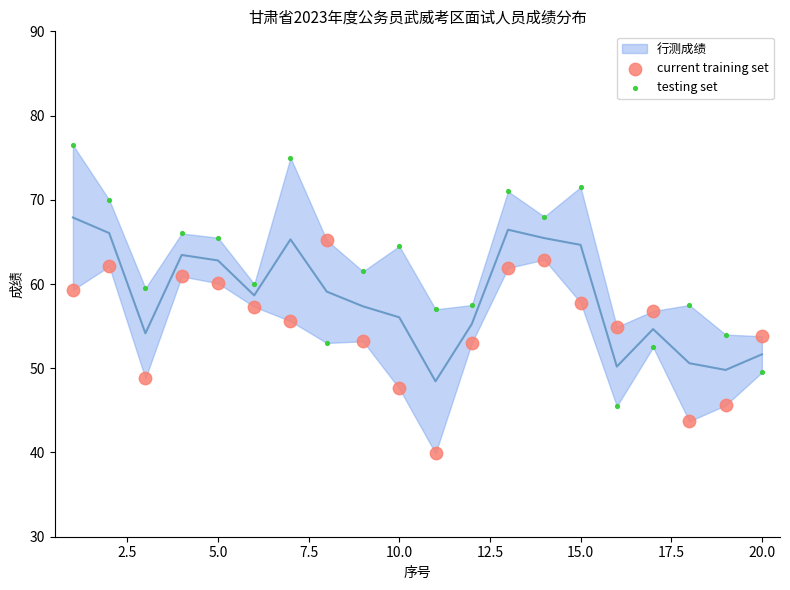

Which series has the largest Y range (max minus min)?

testing set